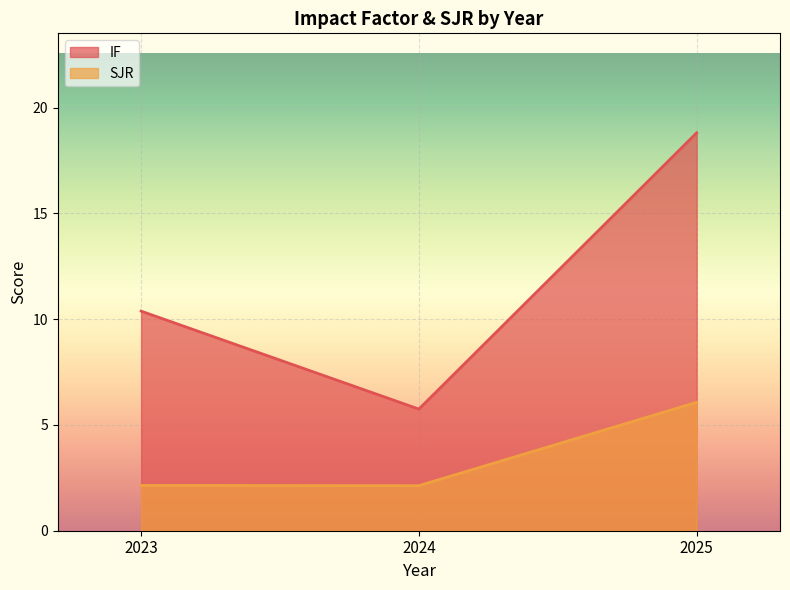

At which label does IF reach its minimum?

2024